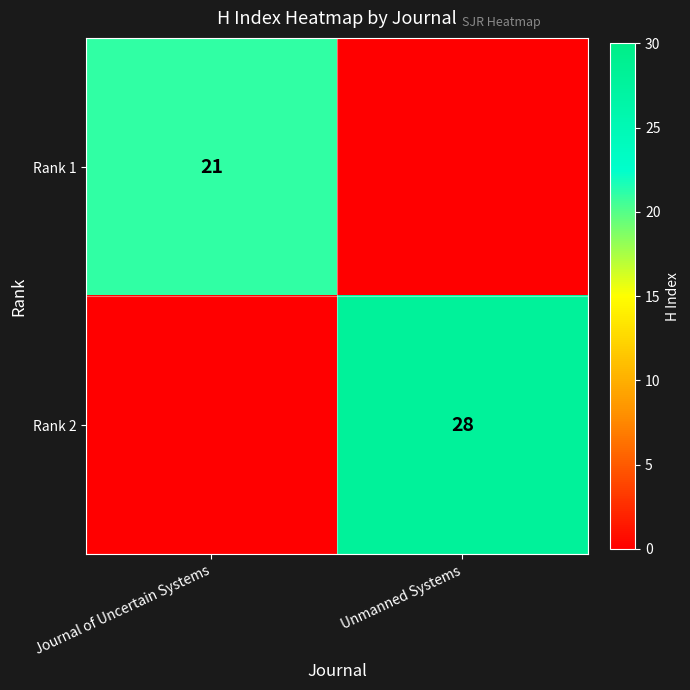

At how many categories does at least one series exceed 23?

1